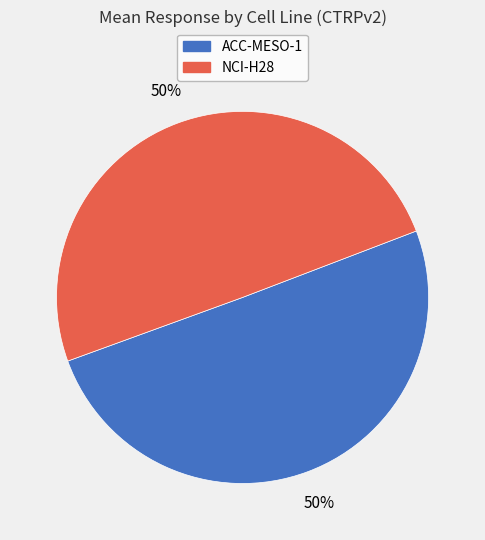

True or false: NCI-H28 accounts for 50% of the total.

True